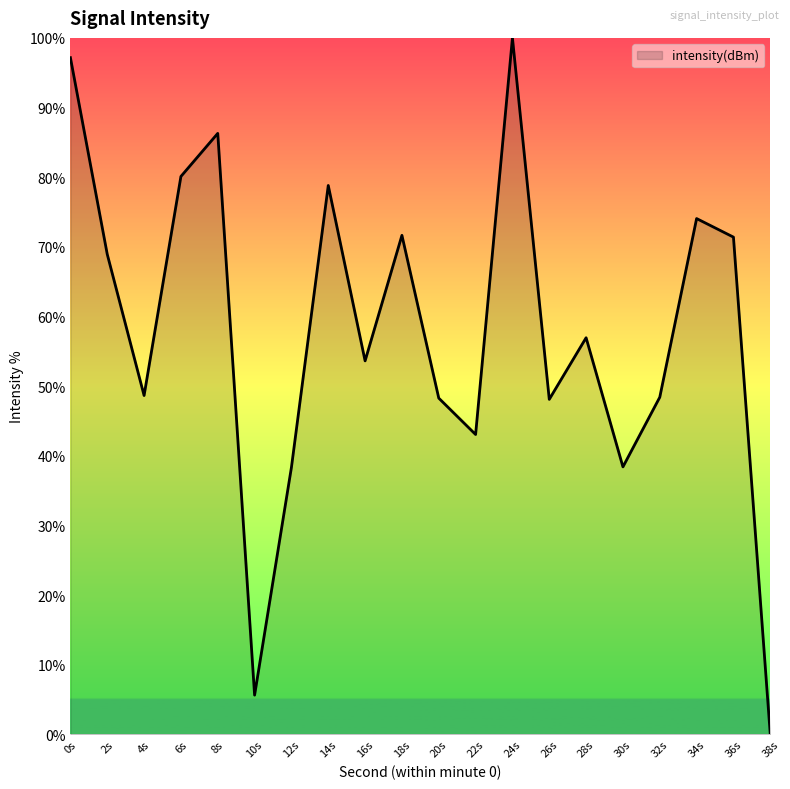

What is the change in value from 24s to 26s?

-51.9